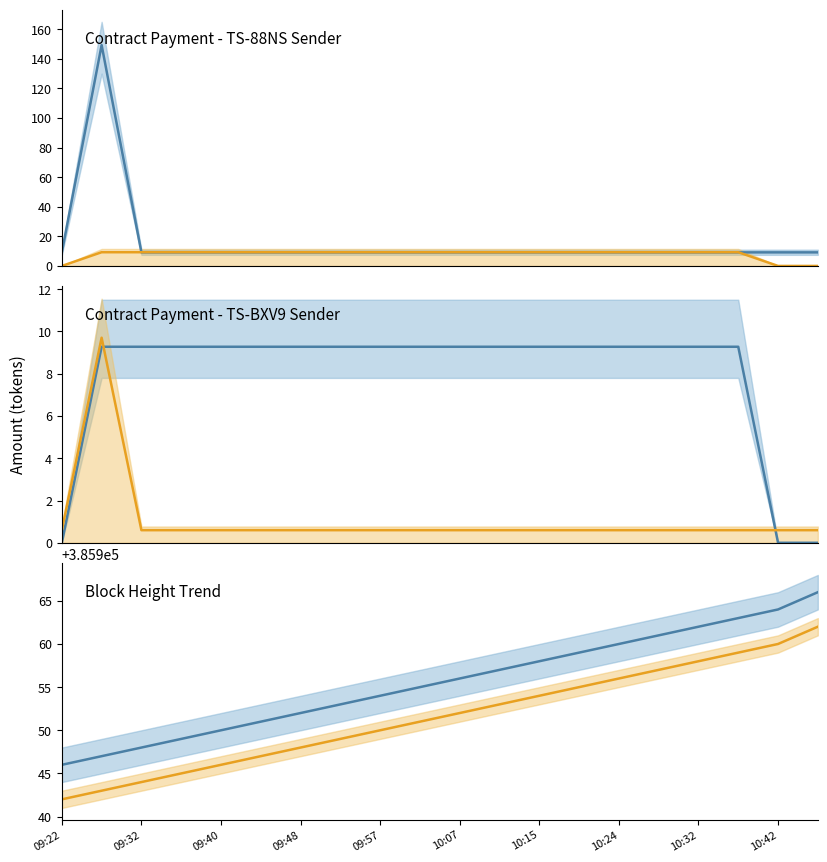

At how many categories does at least one series exceed 377221?

20